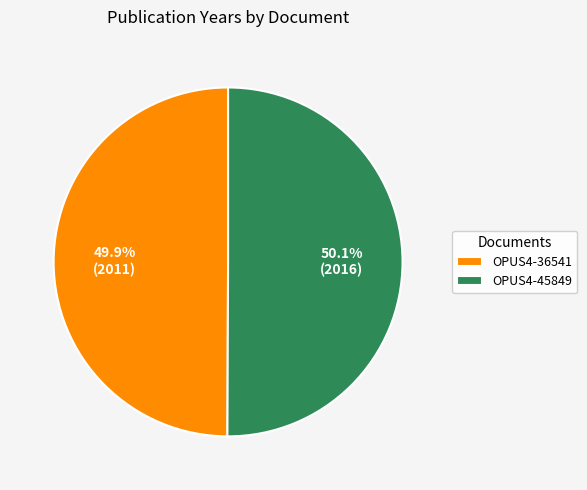

What is the total percentage of OPUS4-45849 and OPUS4-36541?

100.0%